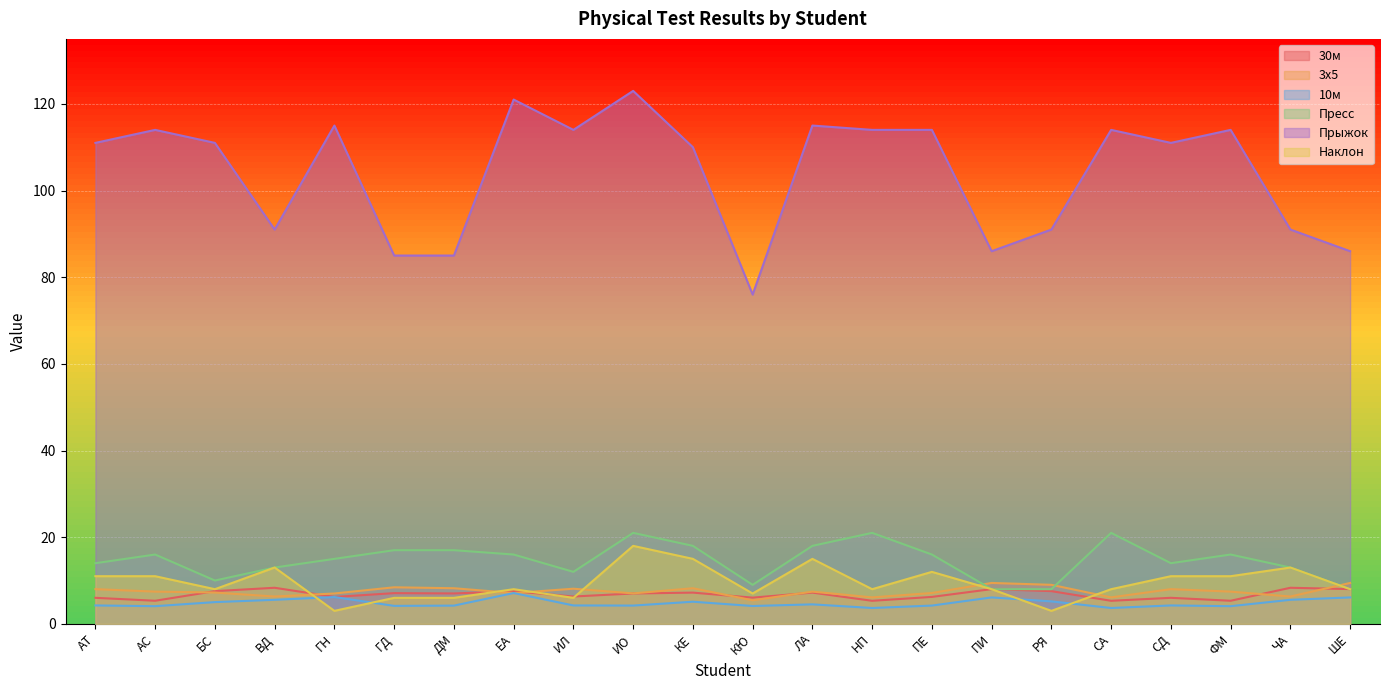

What is the difference between the highest and lowest values at ДМ?

80.8